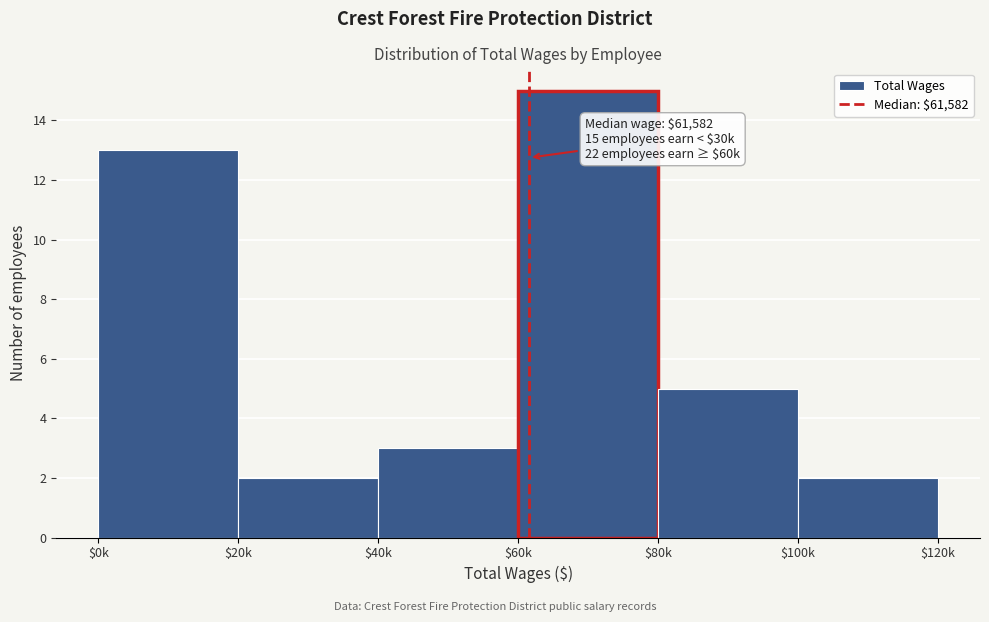

Reading left to right, transcribe all the data shown in this chart.

13	2	3	15	5	2